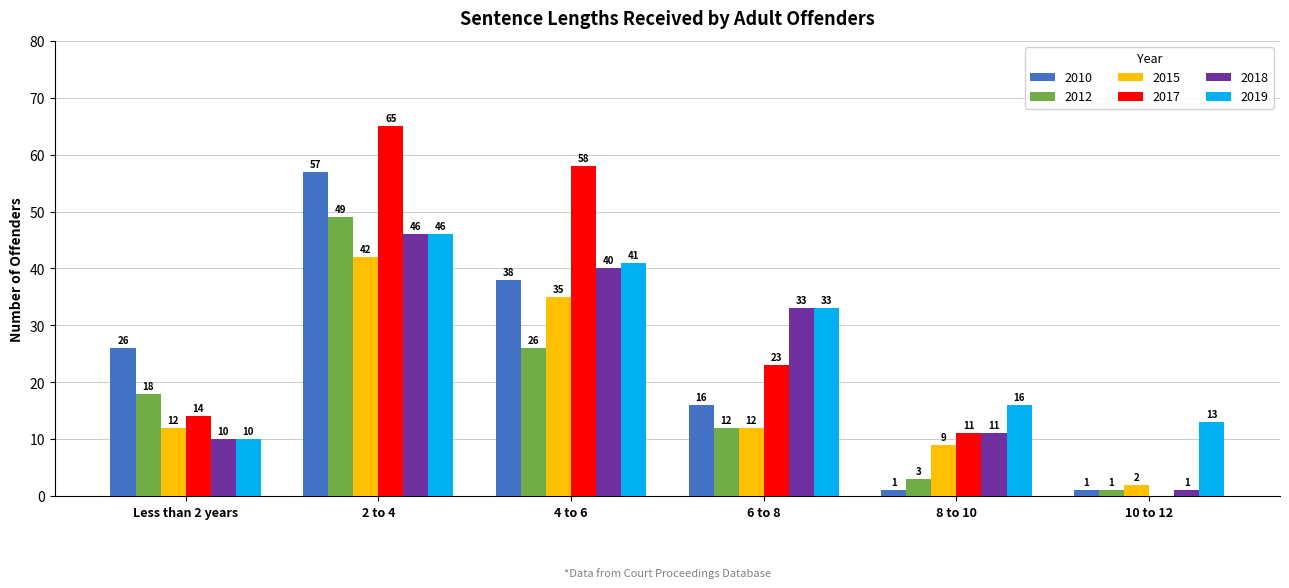

Are the bars horizontal?

No